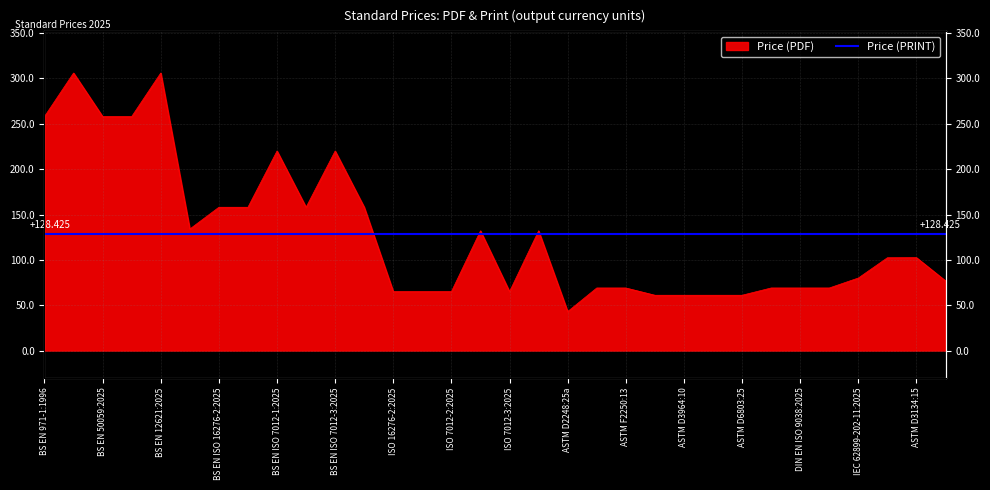

How many data points are less than 102?

16